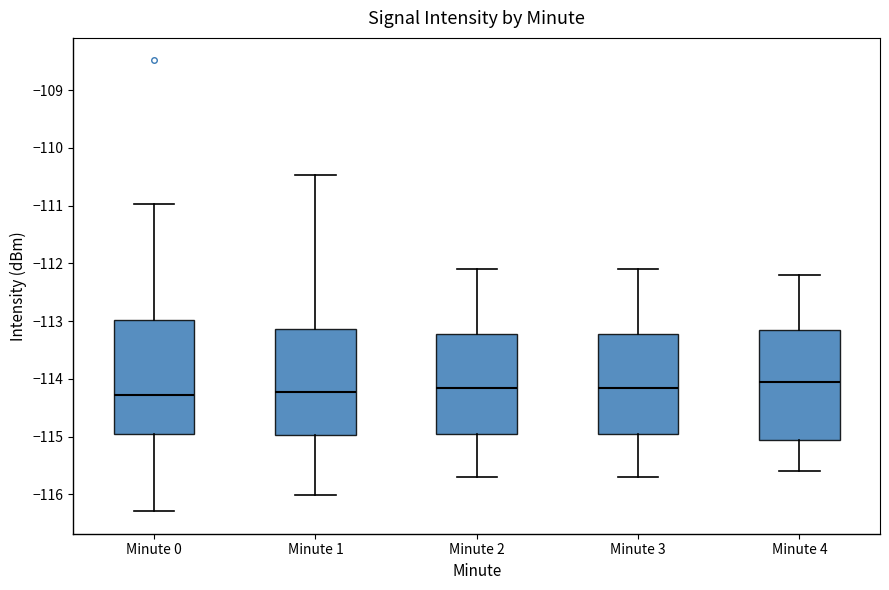

Reading left to right, read every box against the y-axis: the position of its median line, the range the box covers, and the ends of its whiskers. The values are not printed on the chart, so give them approximately, as read against the axis.

Minute 0: median -114.3, box -115.0 to -113.0, whiskers -116.3 to -111.0
Minute 1: median -114.2, box -115.0 to -113.1, whiskers -116.0 to -110.5
Minute 2: median -114.1, box -114.9 to -113.2, whiskers -115.7 to -112.1
Minute 3: median -114.1, box -114.9 to -113.2, whiskers -115.7 to -112.1
Minute 4: median -114.0, box -115.0 to -113.1, whiskers -115.6 to -112.2